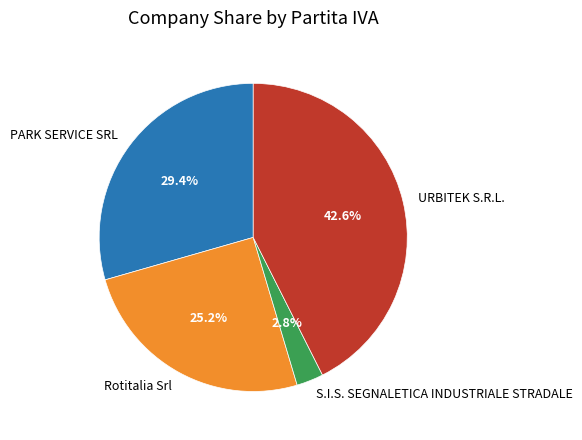

Between PARK SERVICE SRL and URBITEK S.R.L., which is larger?

URBITEK S.R.L.